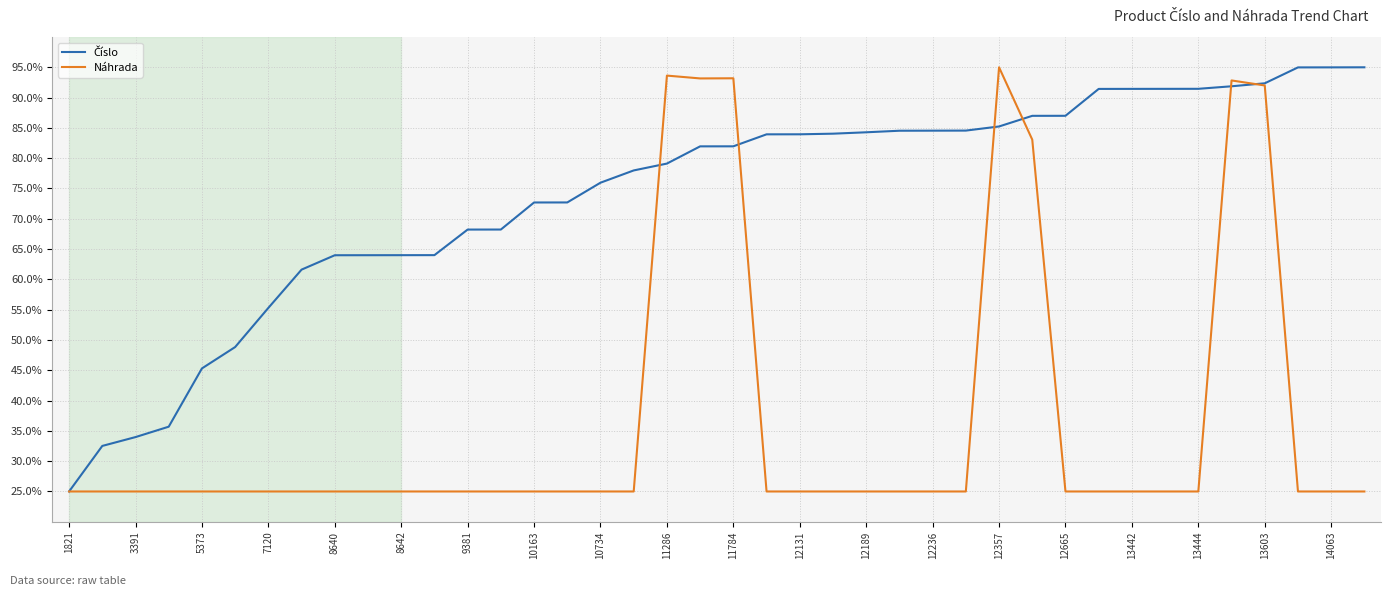

What is the highest value of the Náhrada series?

95.0